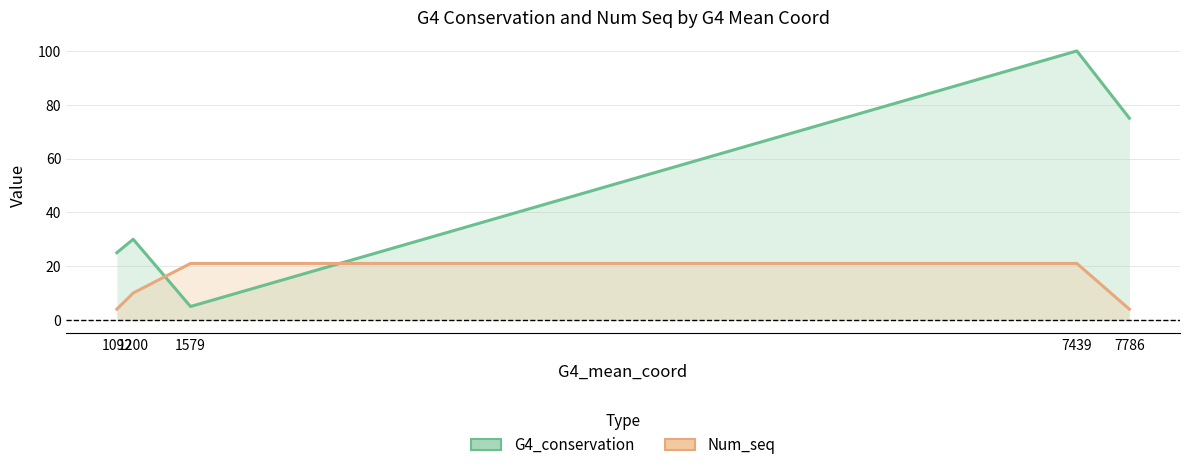

What is the total value across all series at 1092?

29